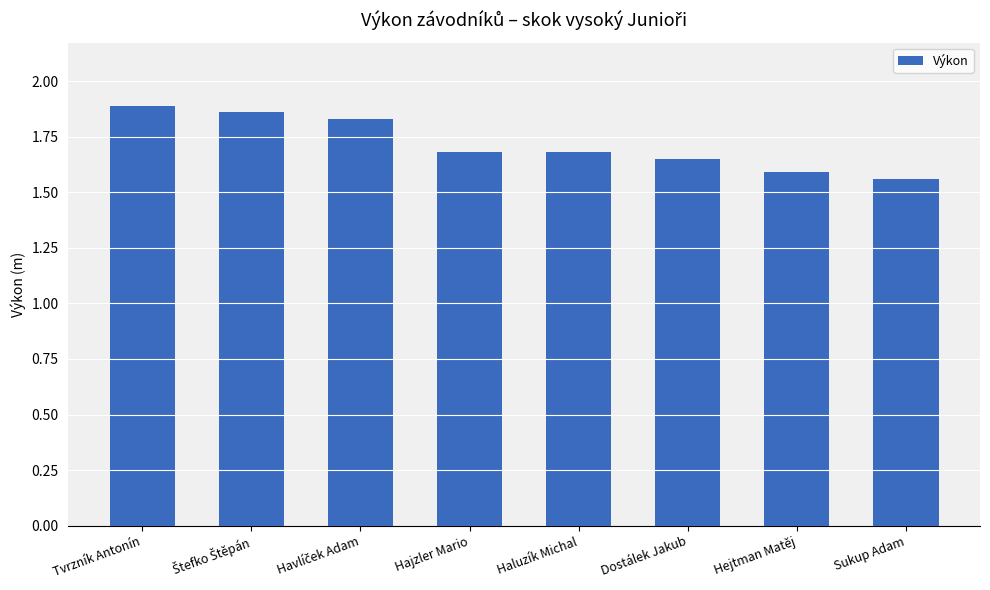

What position from the right is Hajzler Mario?

5